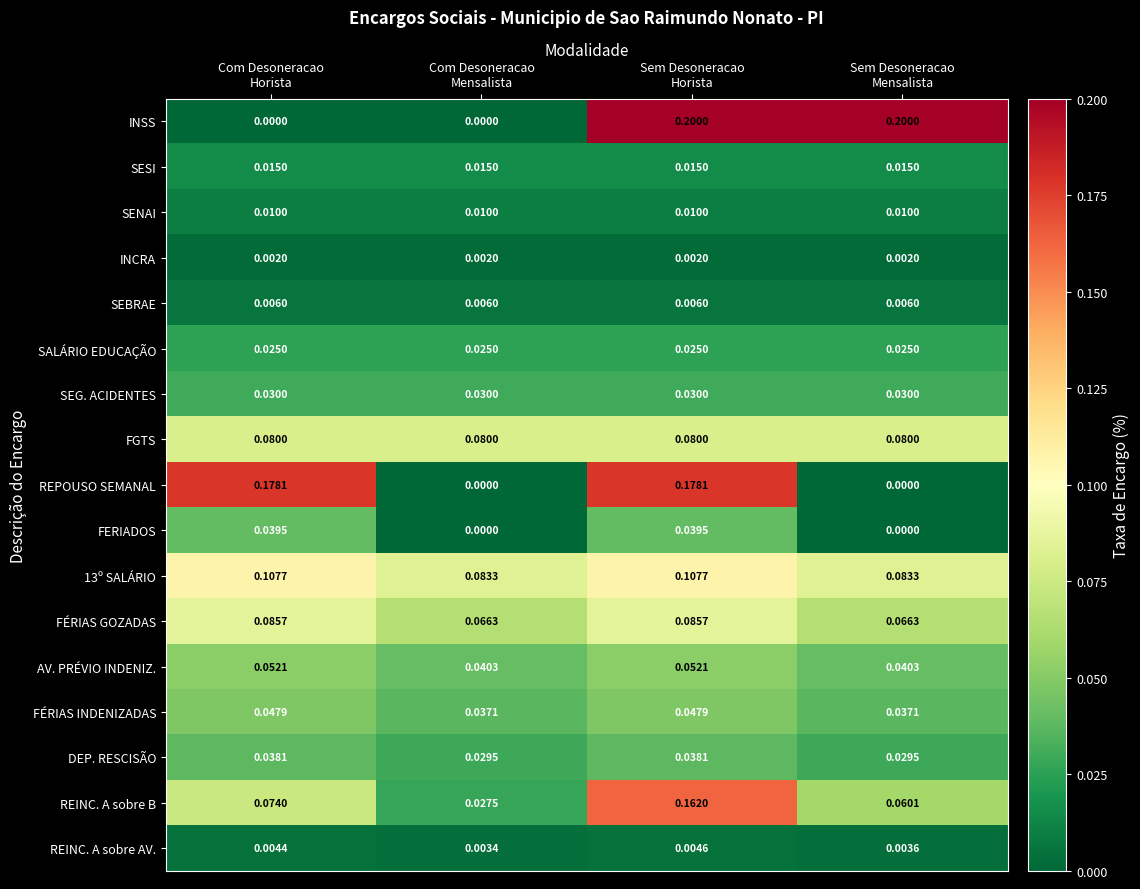

List the series in order of their peak value, highest first.

INSS, REPOUSO SEMANAL, REINC. A sobre B, 13º SALÁRIO, FÉRIAS GOZADAS, FGTS, AV. PRÉVIO INDENIZ., FÉRIAS INDENIZADAS, FERIADOS, DEP. RESCISÃO, SEG. ACIDENTES, SALÁRIO EDUCAÇÃO, SESI, SENAI, SEBRAE, REINC. A sobre AV., INCRA